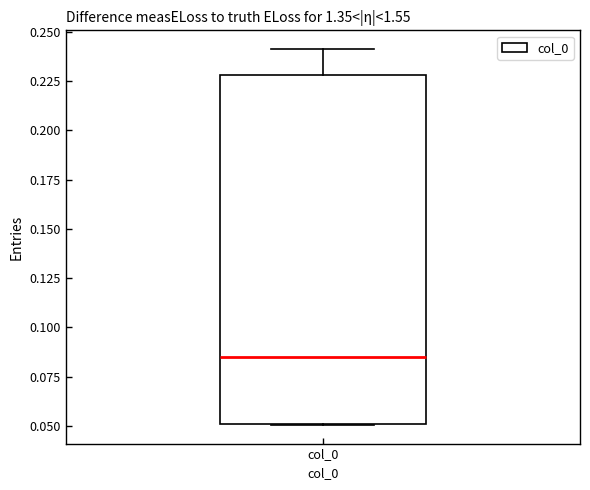

Transcribe this box plot: give where the median line is, the range the box spans, and where the two whiskers end, as read against the y-axis. The values are not printed on the chart, so give them approximately, as read against the axis.

median 0.085, box 0.050 to 0.230, whiskers 0.050 to 0.240